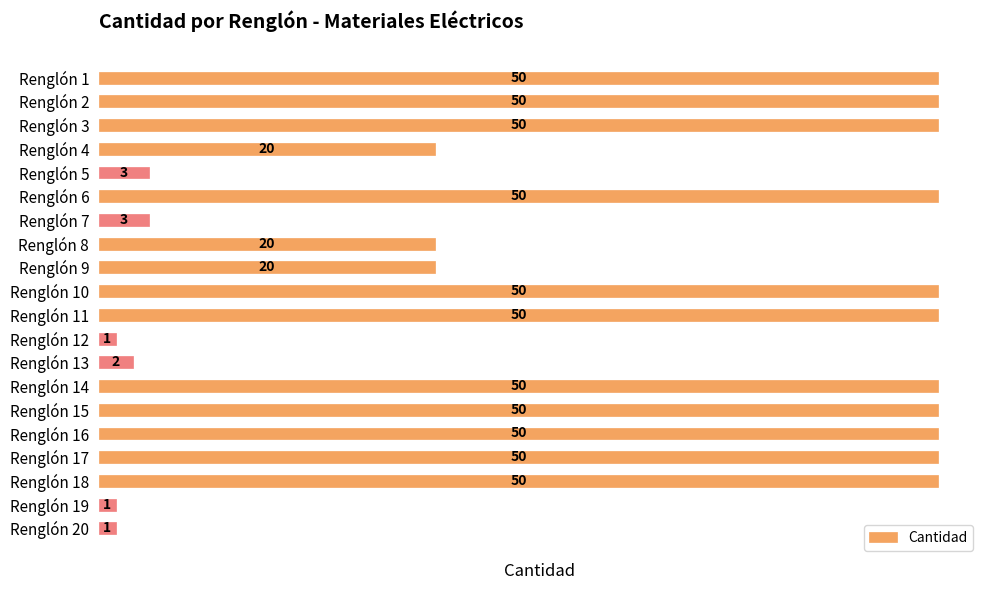

What is the smallest value displayed?

1